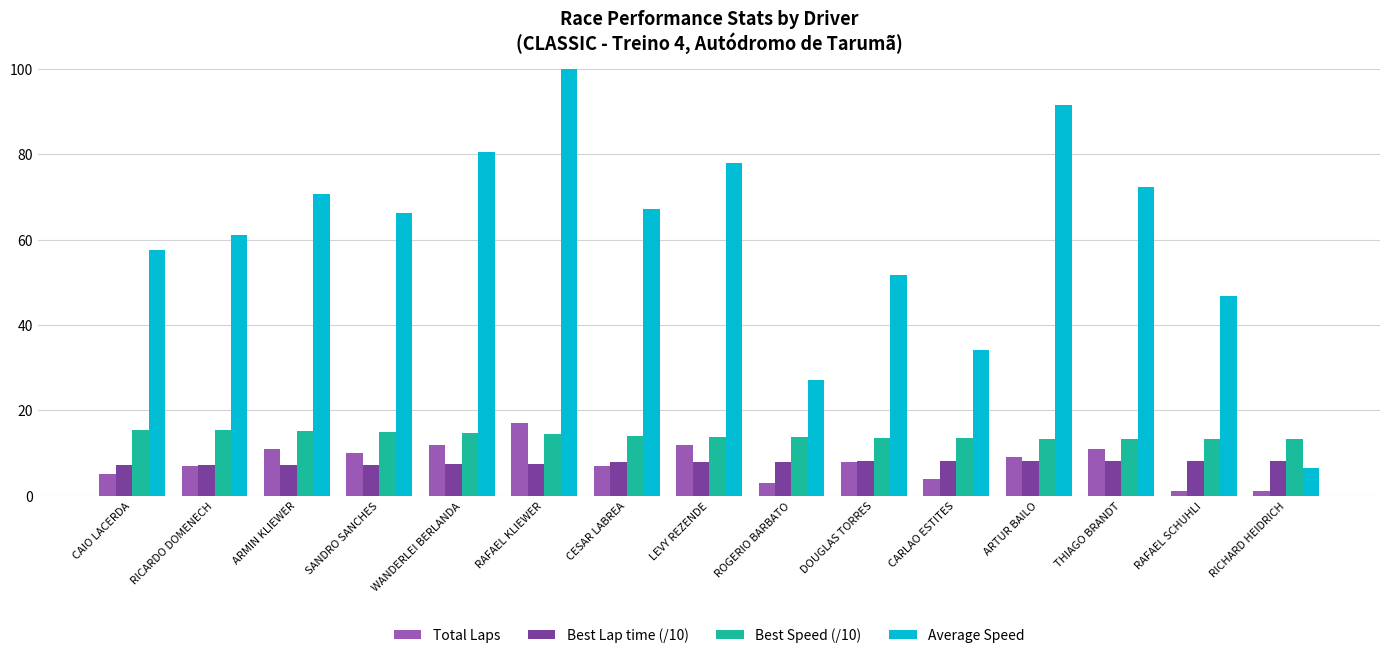

Reading right to left, list all the values displayed in this chart.

Total Laps: RICHARD HEIDRICH=1.0	RAFAEL SCHUHLI=1.0	THIAGO BRANDT=11.0	ARTUR BAILO=9.0	CARLAO ESTITES=4.0	DOUGLAS TORRES=8.0	ROGERIO BARBATO=3.0	LEVY REZENDE=12.0	CESAR LABREA=7.0	RAFAEL KLIEWER=17.0	WANDERLEI BERLANDA=12.0	SANDRO SANCHES=10.0	ARMIN KLIEWER=11.0	RICARDO DOMENECH=7.0	CAIO LACERDA=5.0
Best Lap time (/10): RICHARD HEIDRICH=8.2	RAFAEL SCHUHLI=8.2	THIAGO BRANDT=8.2	ARTUR BAILO=8.2	CARLAO ESTITES=8.1	DOUGLAS TORRES=8.1	ROGERIO BARBATO=8.0	LEVY REZENDE=7.9	CESAR LABREA=7.9	RAFAEL KLIEWER=7.5	WANDERLEI BERLANDA=7.5	SANDRO SANCHES=7.3	ARMIN KLIEWER=7.3	RICARDO DOMENECH=7.2	CAIO LACERDA=7.1
Best Speed (/10): RICHARD HEIDRICH=13.3	RAFAEL SCHUHLI=13.4	THIAGO BRANDT=13.4	ARTUR BAILO=13.4	CARLAO ESTITES=13.5	DOUGLAS TORRES=13.6	ROGERIO BARBATO=13.7	LEVY REZENDE=13.8	CESAR LABREA=13.9	RAFAEL KLIEWER=14.5	WANDERLEI BERLANDA=14.7	SANDRO SANCHES=15.0	ARMIN KLIEWER=15.1	RICARDO DOMENECH=15.3	CAIO LACERDA=15.3
Average Speed: RICHARD HEIDRICH=6.5	RAFAEL SCHUHLI=46.7	THIAGO BRANDT=72.4	ARTUR BAILO=91.6	CARLAO ESTITES=34.2	DOUGLAS TORRES=51.8	ROGERIO BARBATO=27.1	LEVY REZENDE=78.1	CESAR LABREA=67.1	RAFAEL KLIEWER=109.6	WANDERLEI BERLANDA=80.5	SANDRO SANCHES=66.3	ARMIN KLIEWER=70.6	RICARDO DOMENECH=61.2	CAIO LACERDA=57.6